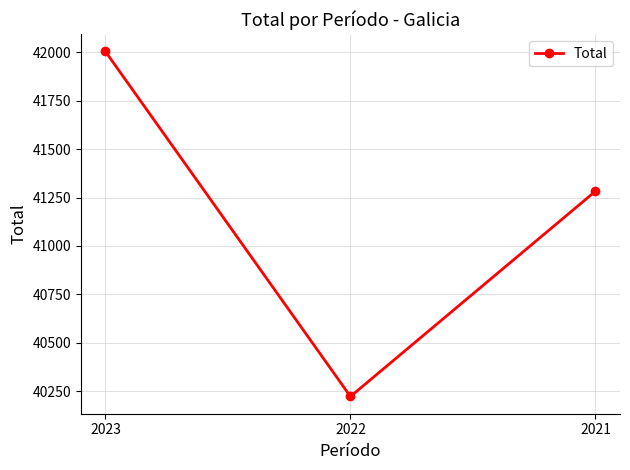

How many series are shown in this chart?

1